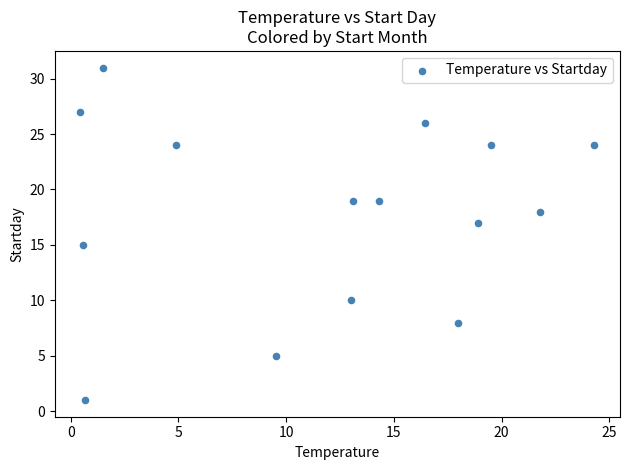

What is the range of Y values (max minus min)?

30